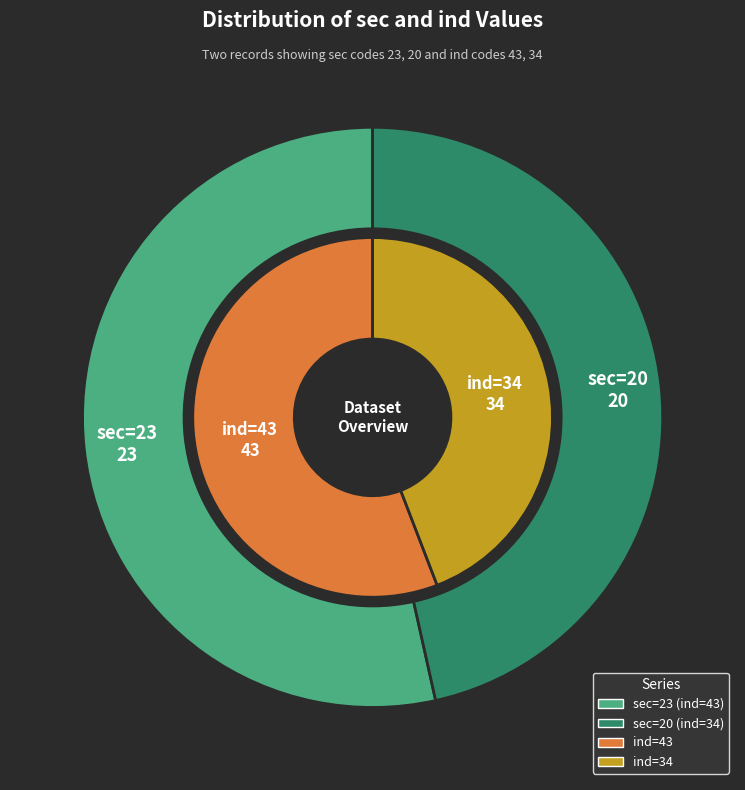

What is the majority slice?

23